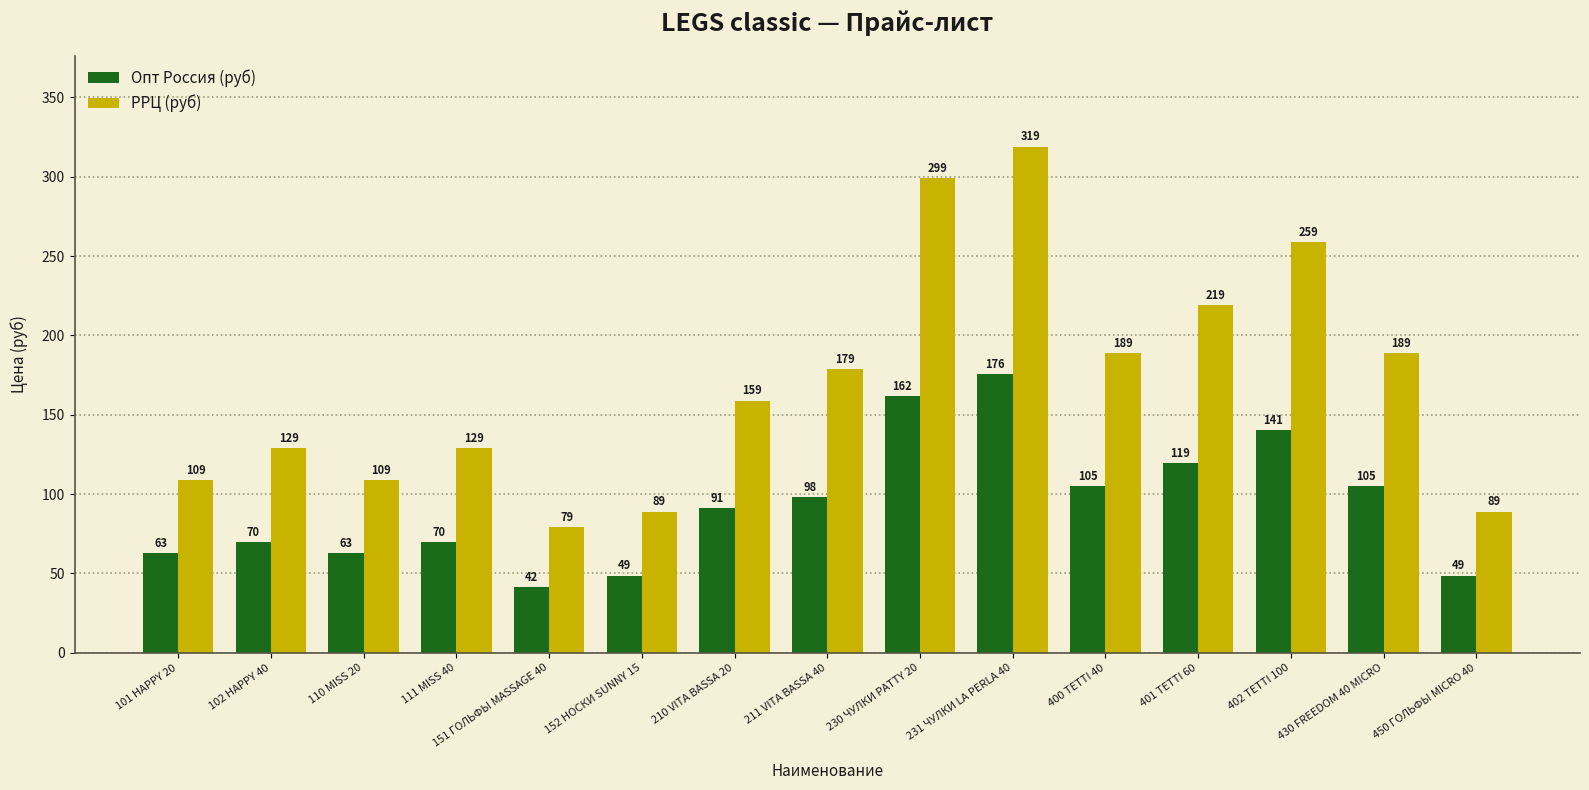

What position from the right is 152 НОСКИ SUNNY 15?

10